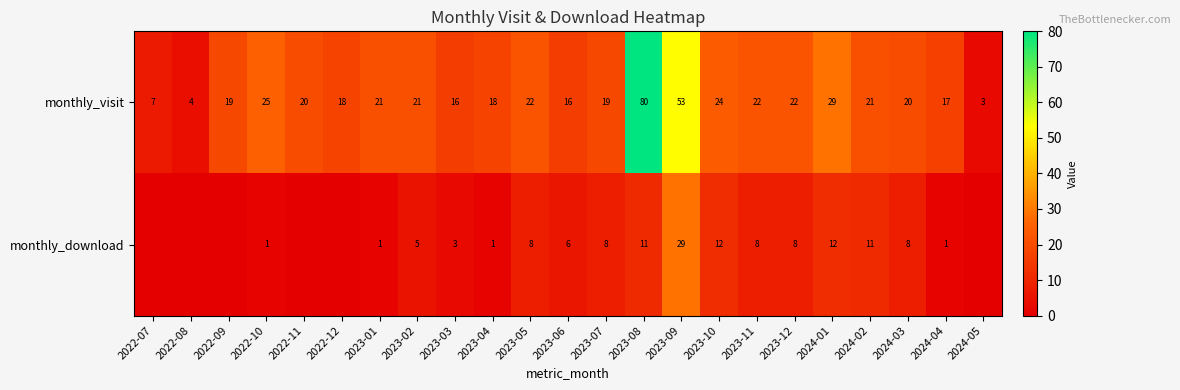

Rank the series at 2023-12 from highest to lowest value.

monthly_visit, monthly_download